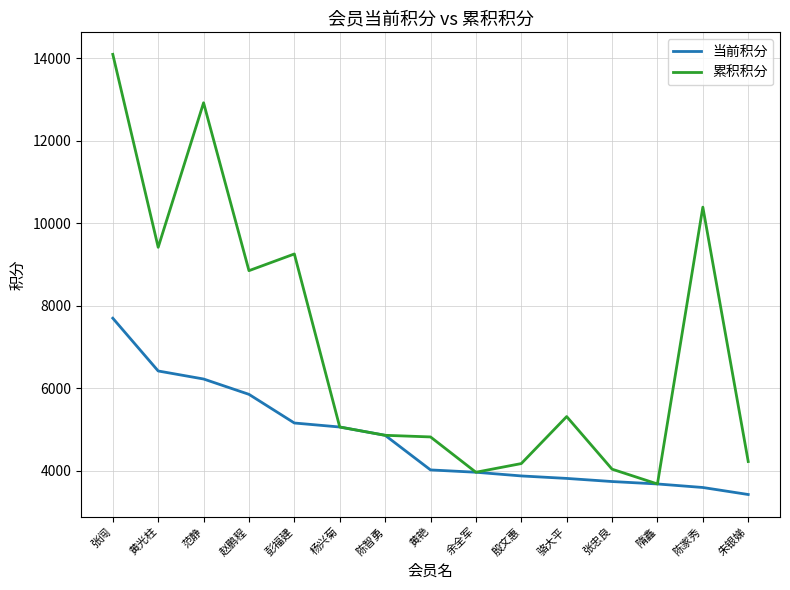

Which series has the largest range (max minus min)?

累积积分